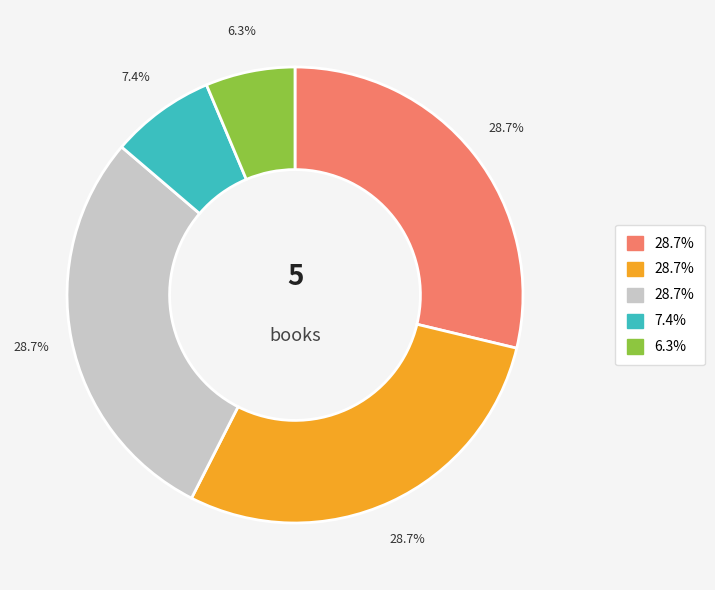

Is there a majority slice in this chart?

No